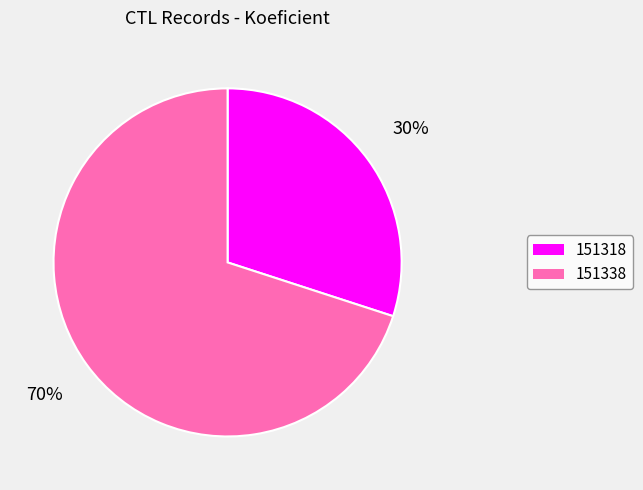

Which slice represents more than half of the pie?

151338